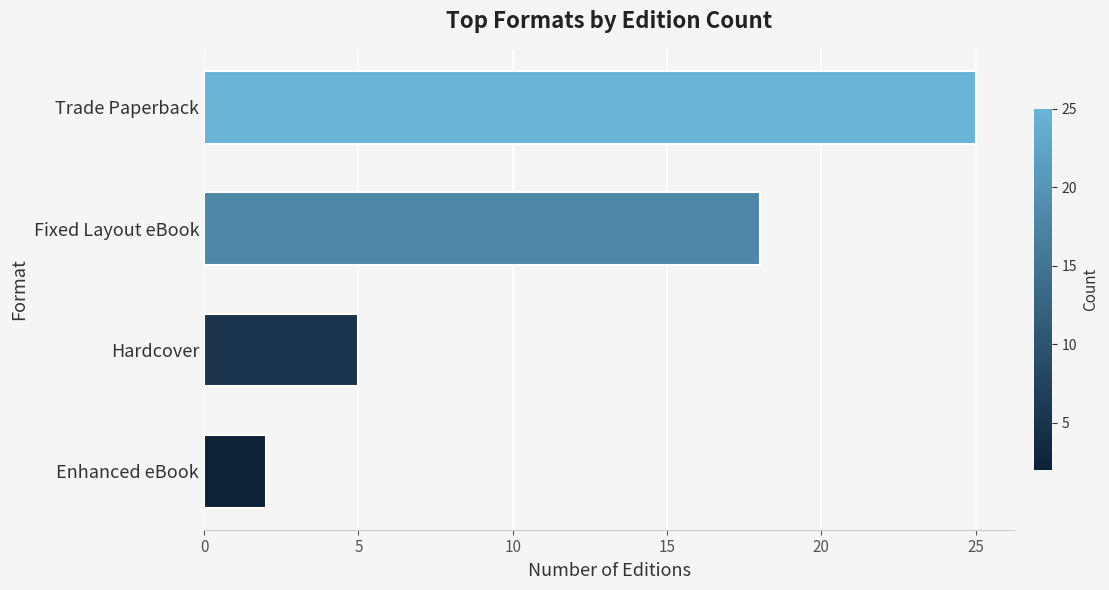

At which category does the chart reach its peak across all series?

Trade Paperback